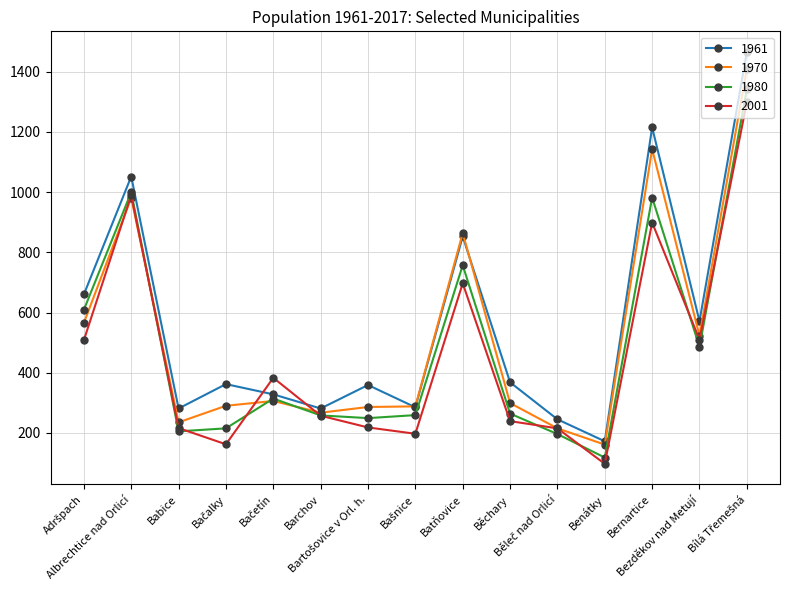

What is the maximum value shown in the chart?

1466